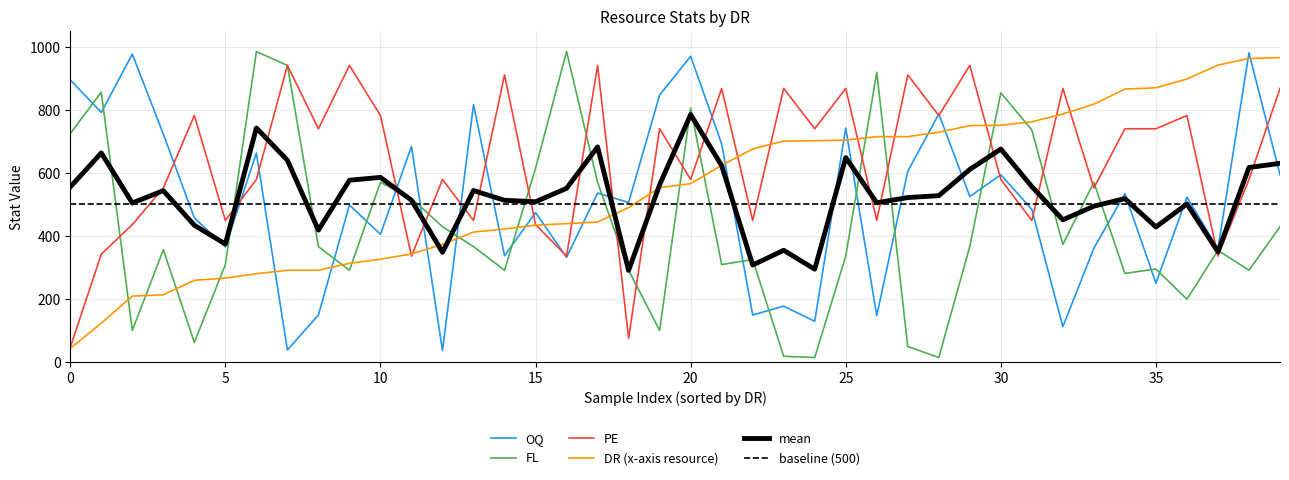

The value of PE at 25 is 1256.2. True or false?

False